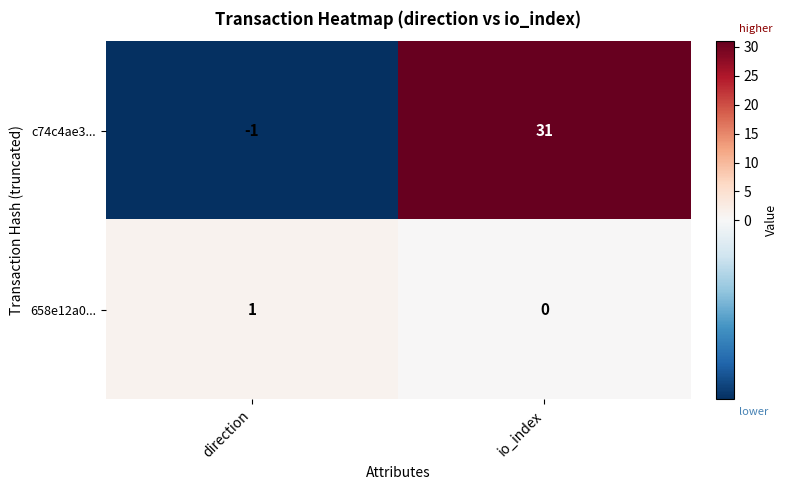

Which series has the widest spread of values?

c74c4ae3...